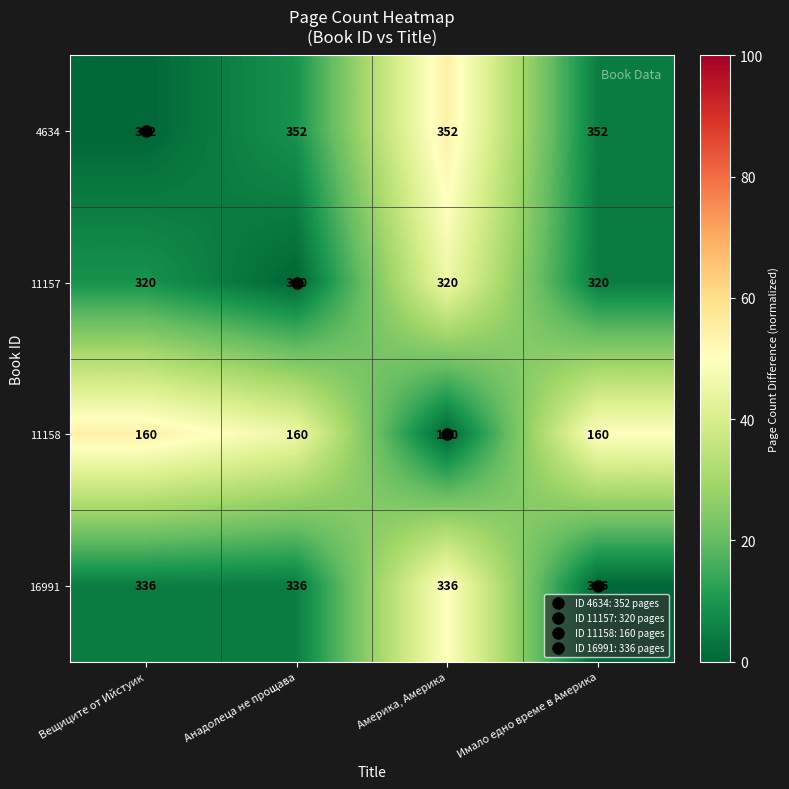

What is the average value of the 16991 series?

336